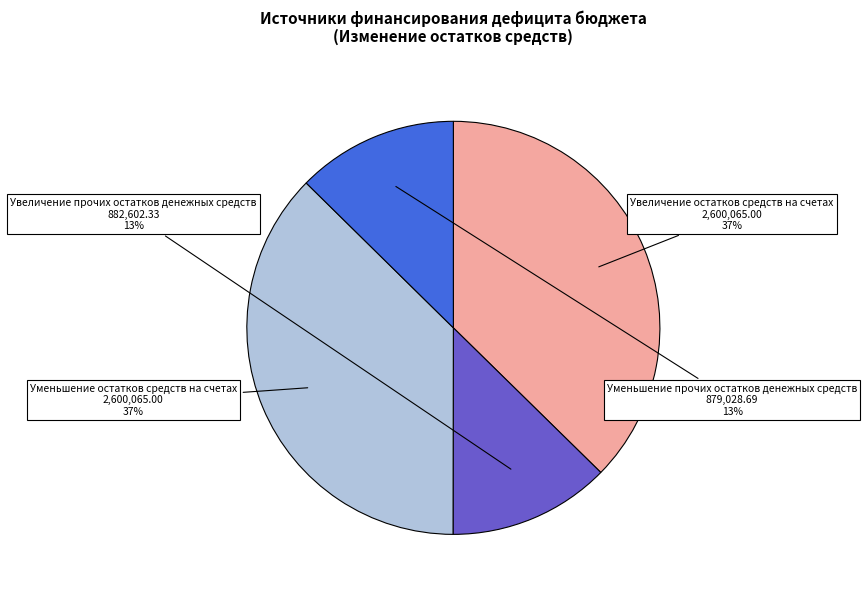

Count the number of slices in the pie.

4